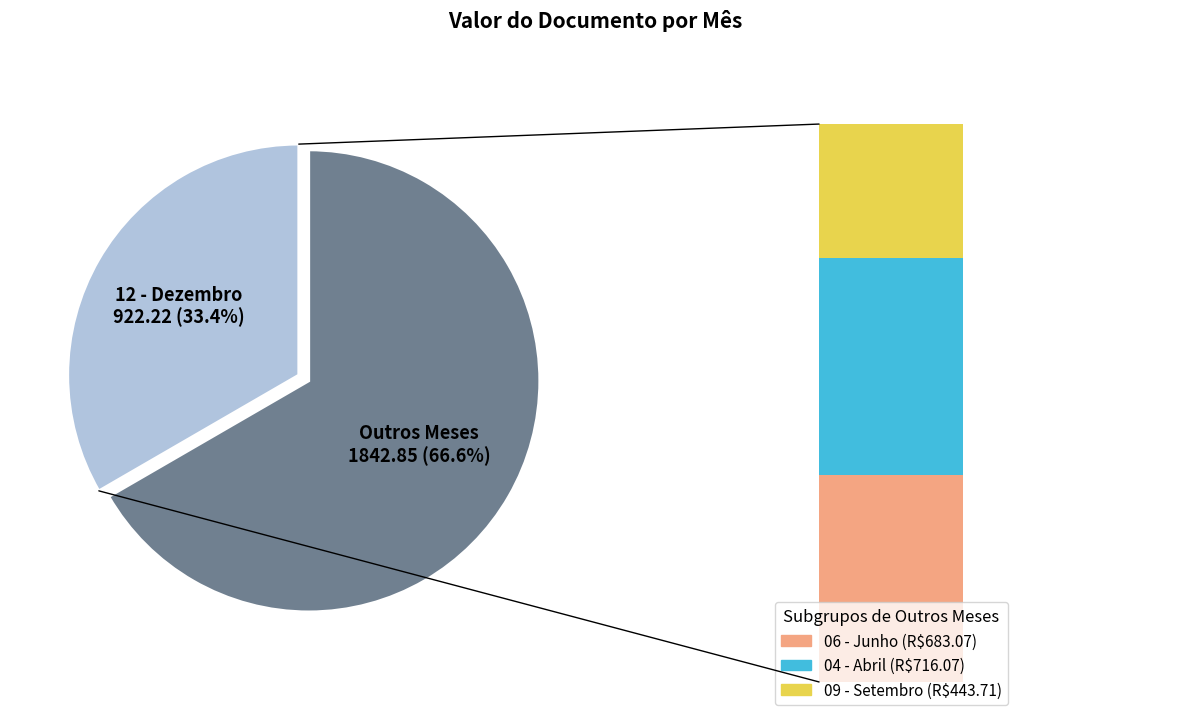

To the nearest percent, what is the combined percentage of 09 - Setembro and 04 - Abril?

42%